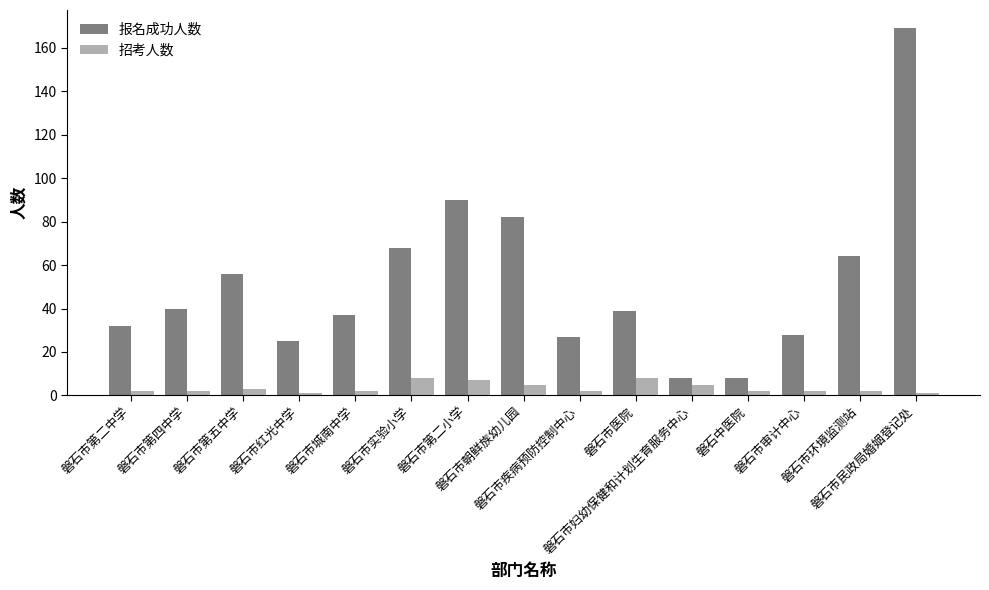

What is the difference between the maximum and minimum values in the 报名成功人数 series?

161